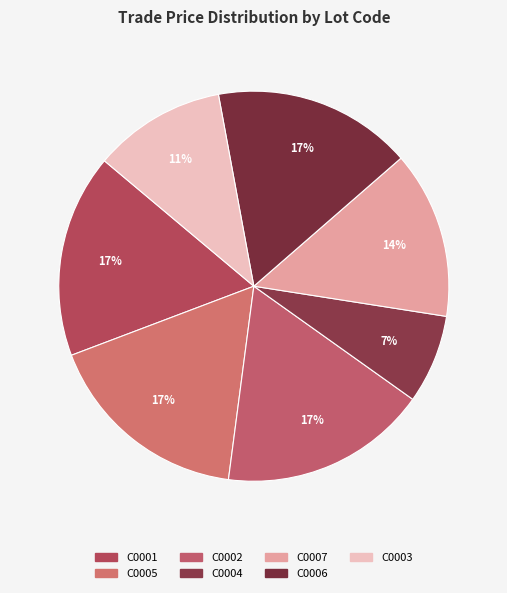

The C0007 slice represents 22% of the pie. True or false?

False